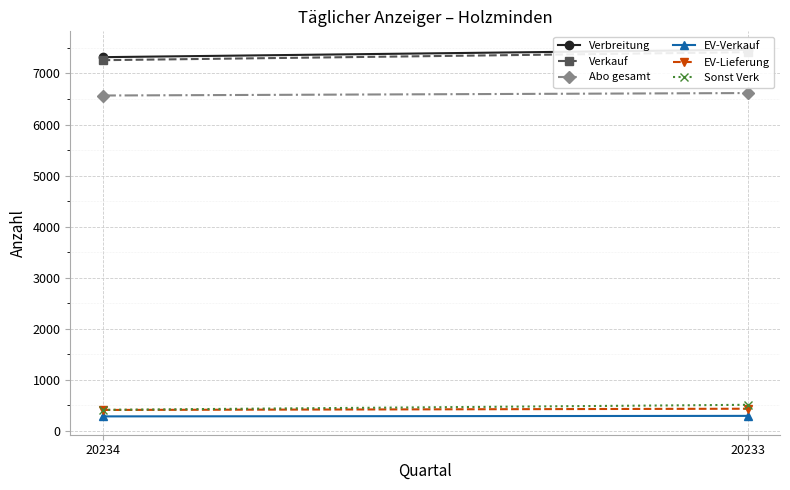

What is the total value across all series at 20234?

22247